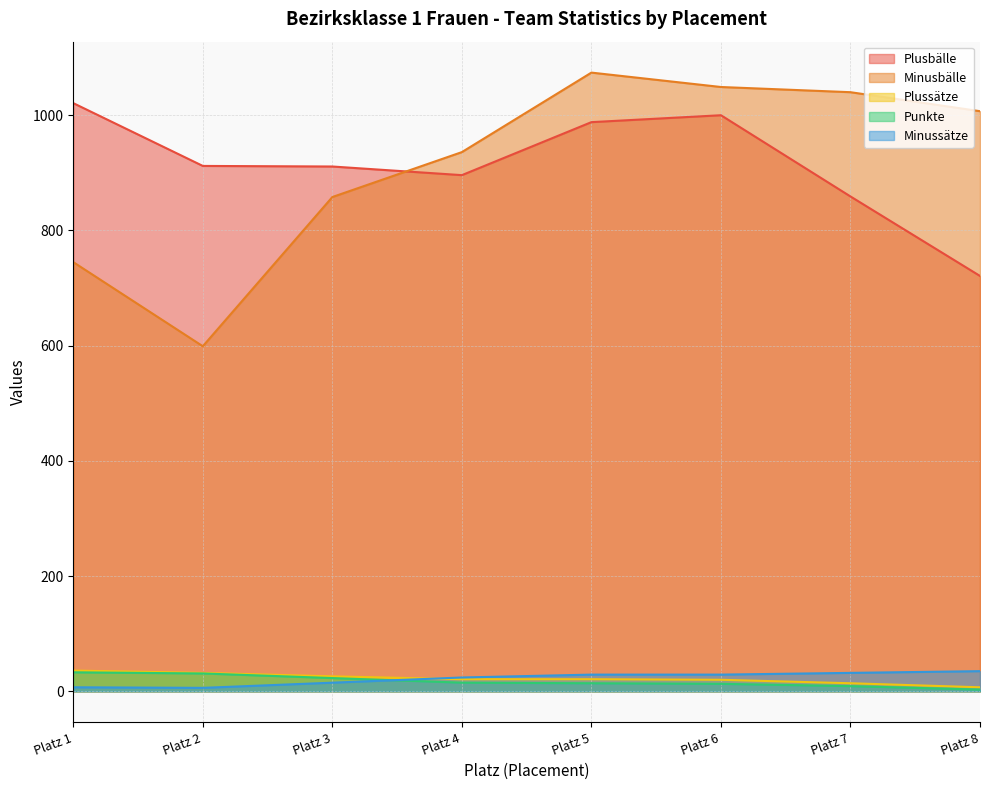

What is the difference between the Minussätze values at Platz 5 and Platz 2?

23